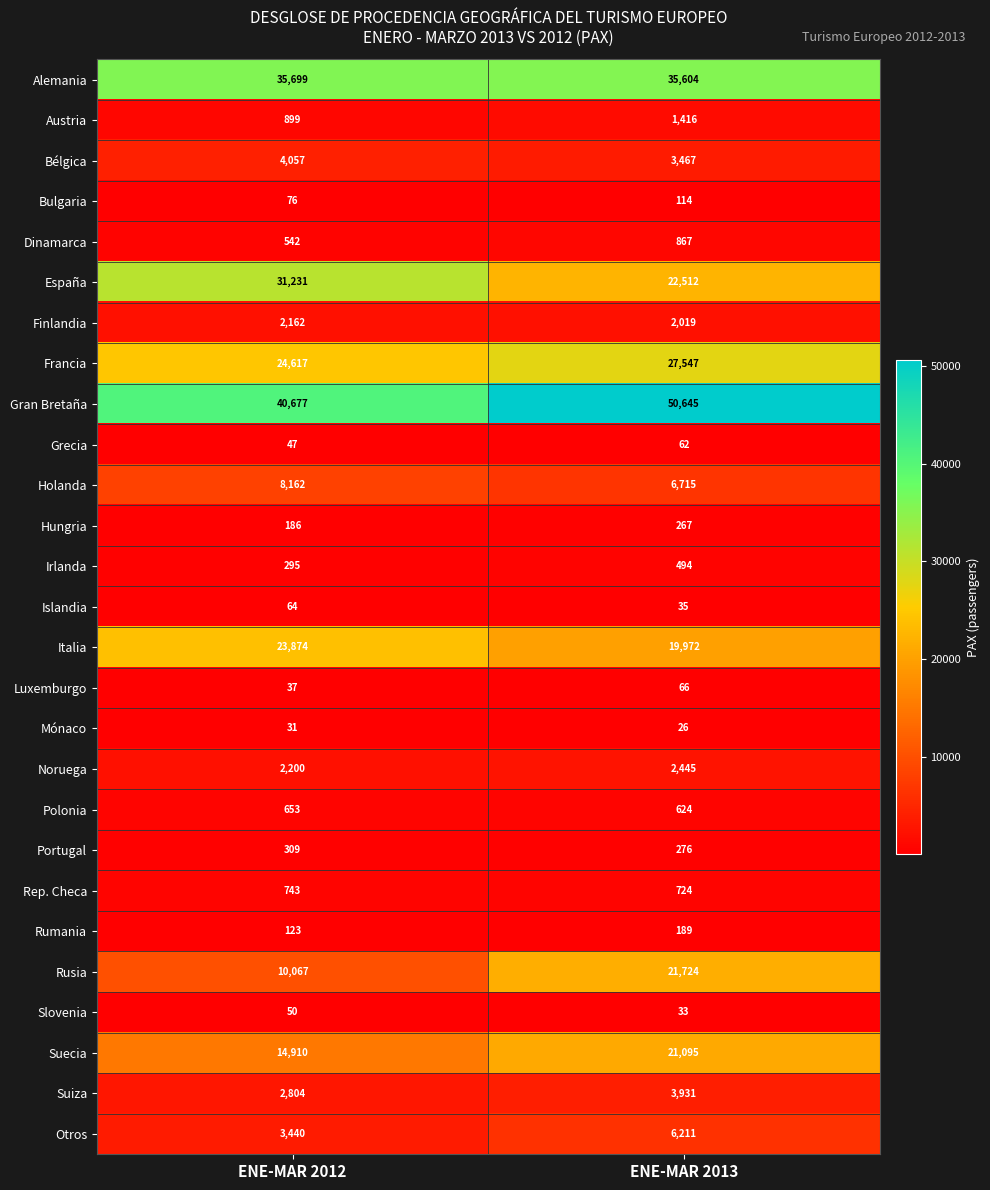

What is the approximate value of Suecia at ENE-MAR 2012, to the nearest 50?

14900